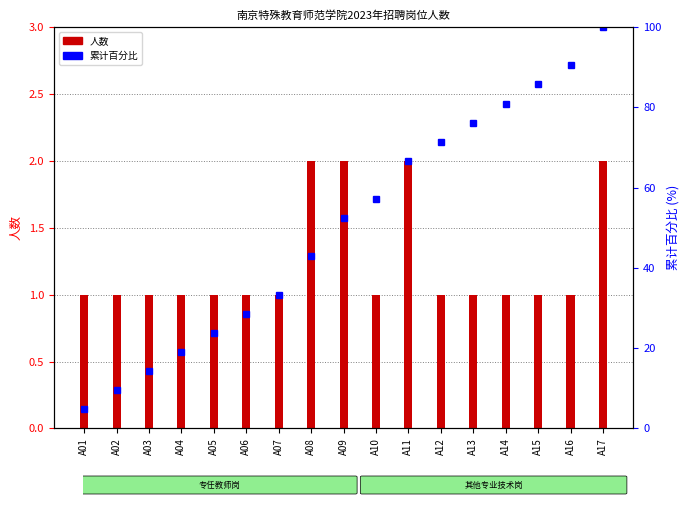

The 人数 series shows 1.3 at A09. True or false?

False